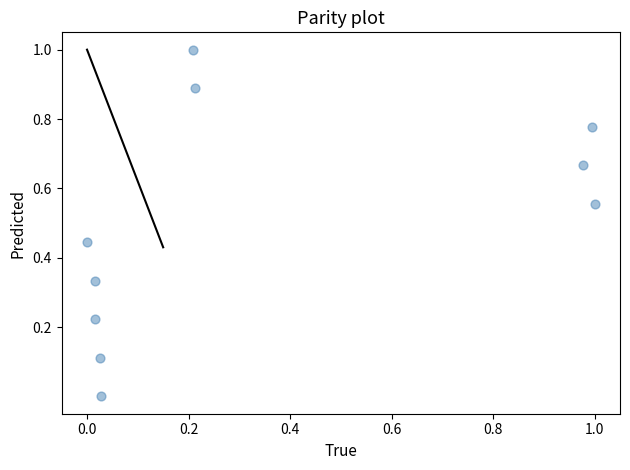

What is the range of X values (max minus min)?

1.0